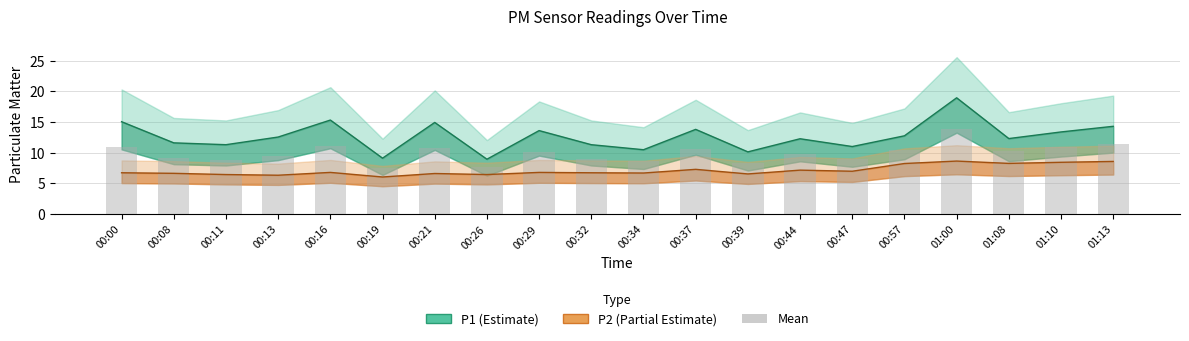

Reading right to left, what are all the values shown in this chart?

01:13=11.4	01:10=10.9	01:08=10.3	01:00=13.8	00:57=10.5	00:47=9.0	00:44=9.7	00:39=8.3	00:37=10.5	00:34=8.6	00:32=9.0	00:29=10.2	00:26=7.7	00:21=10.8	00:19=7.6	00:16=11.1	00:13=9.4	00:11=8.9	00:08=9.1	00:00=10.9